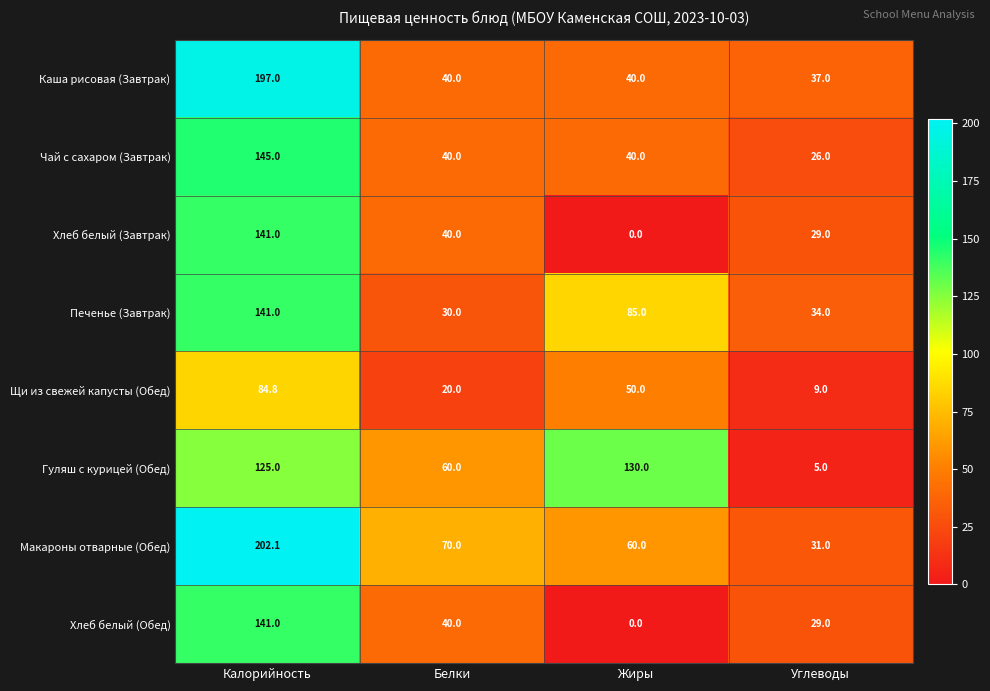

At which category is the sum across all series the highest?

Калорийность